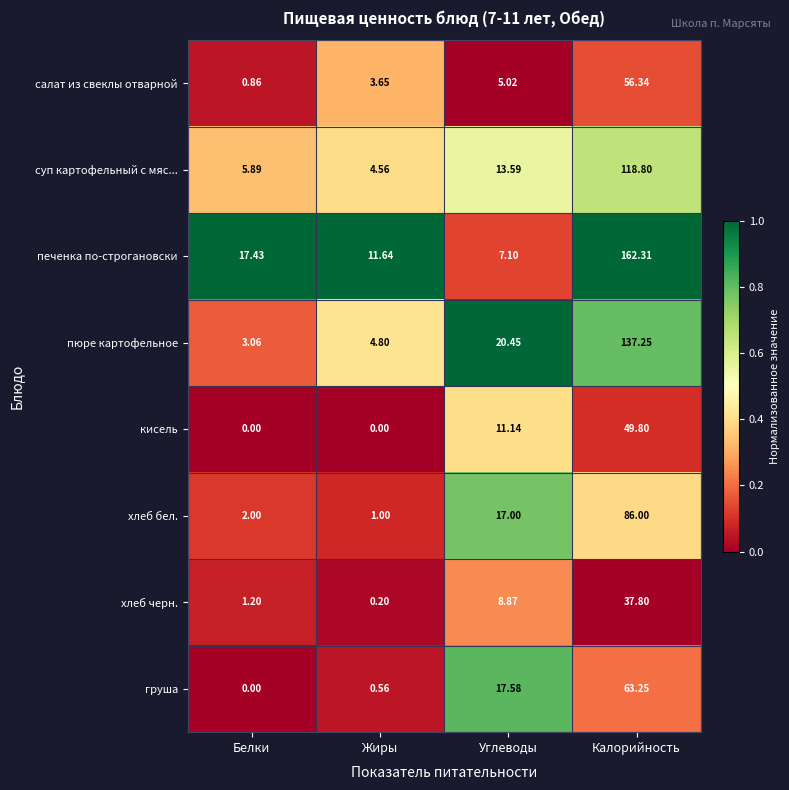

Which series has the largest total across all categories?

печенка по-строгановски